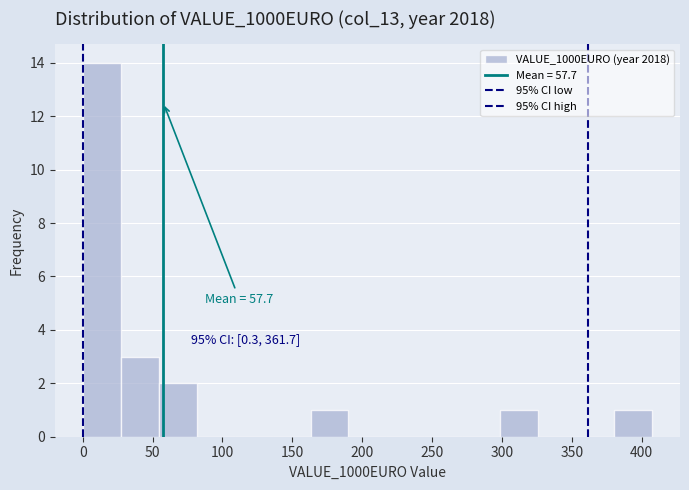

Over which range of the x-axis is the bar tallest?

0 to 25